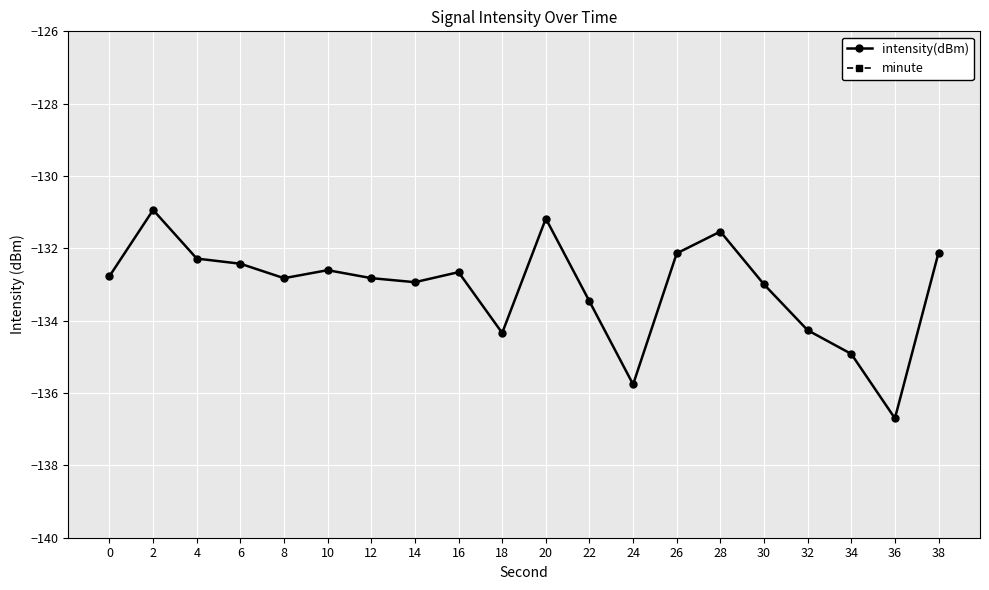

At which label does intensity(dBm) first exceed -132?

2